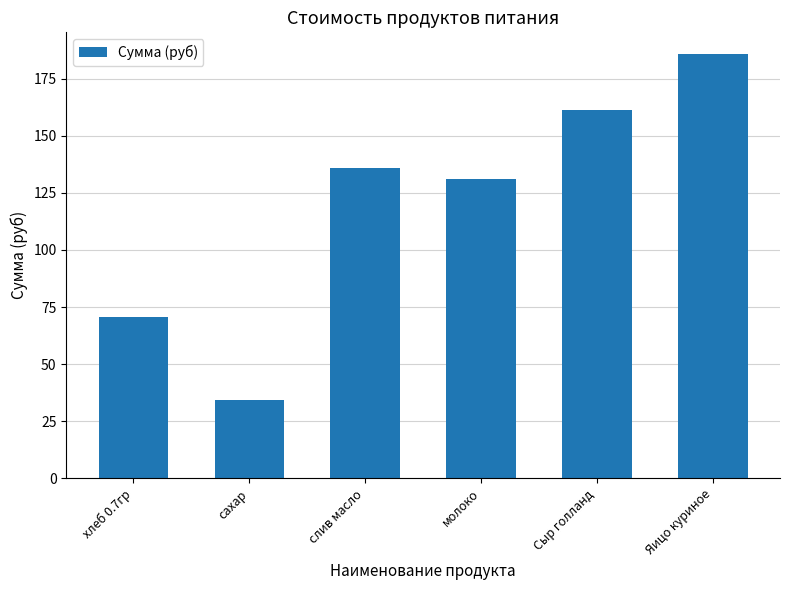

What is the average value?

119.9